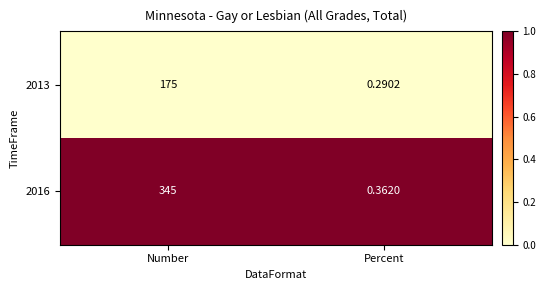

Between Number and Percent, which series saw the biggest shift?

2016